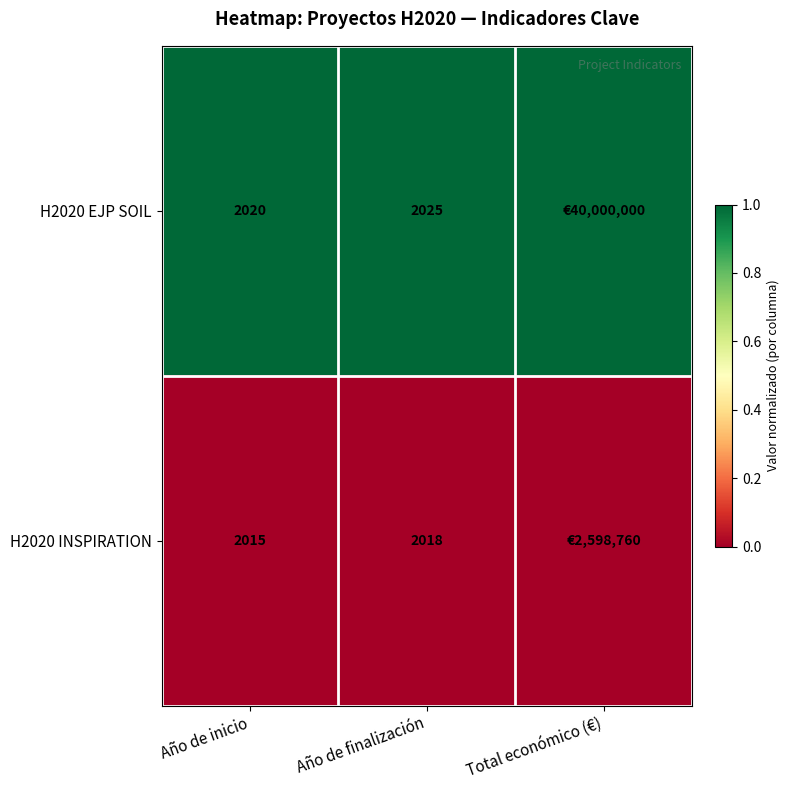

Between Año de inicio and Año de finalización, which series saw the biggest shift?

H2020 EJP SOIL